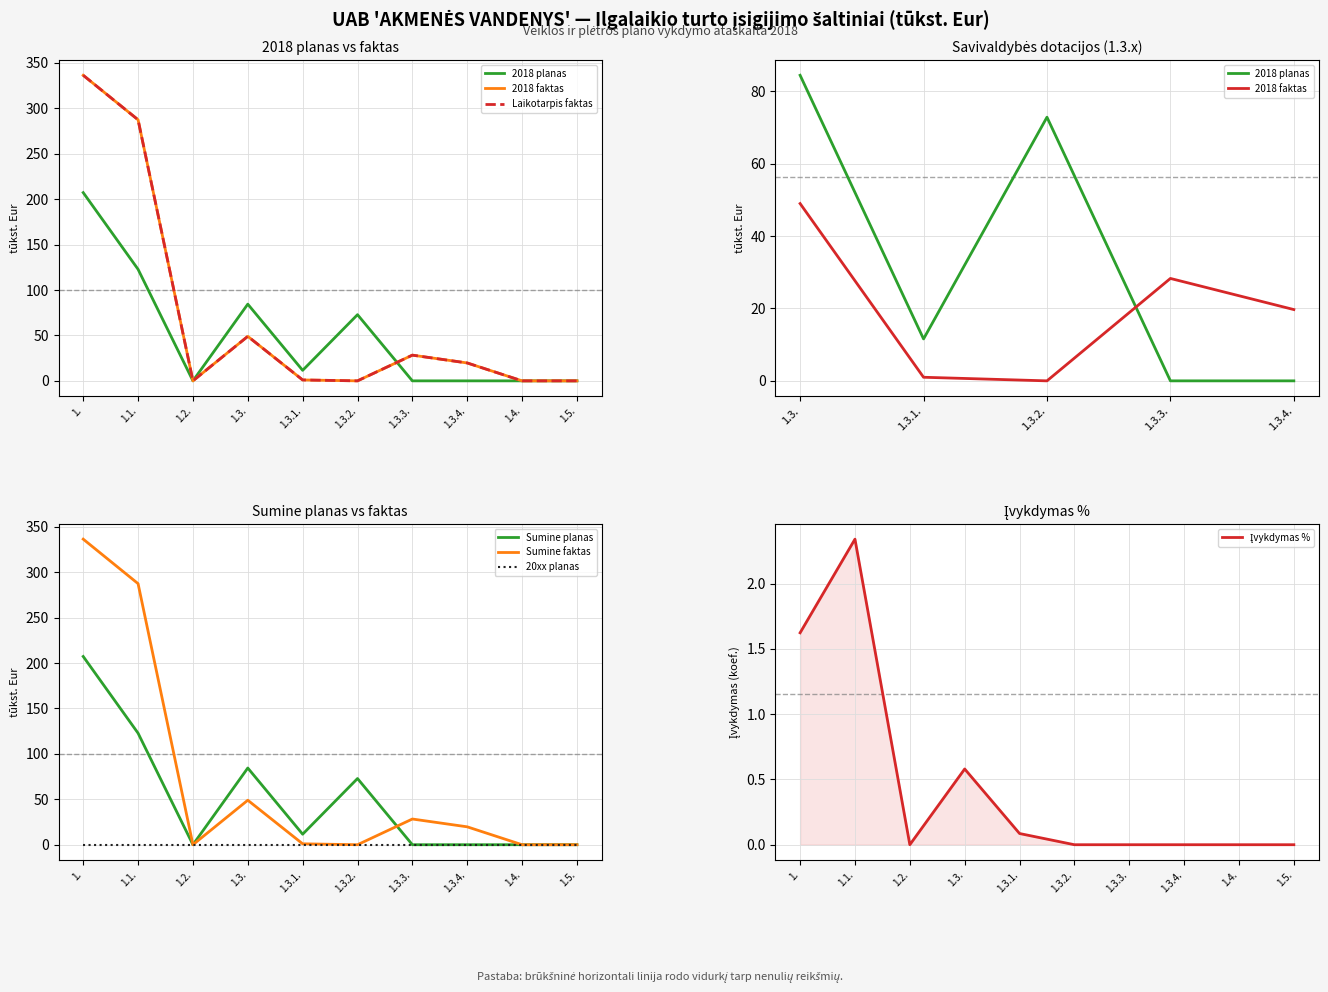

Is the value of Sumine planas at 1.1. greater than the value of 20xx planas at 1.1.?

Yes